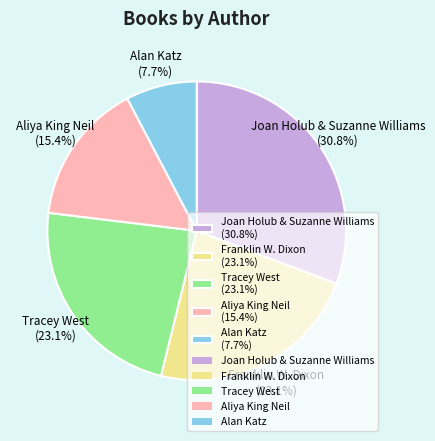

Which category has the biggest portion of the pie?

Joan Holub & Suzanne Williams